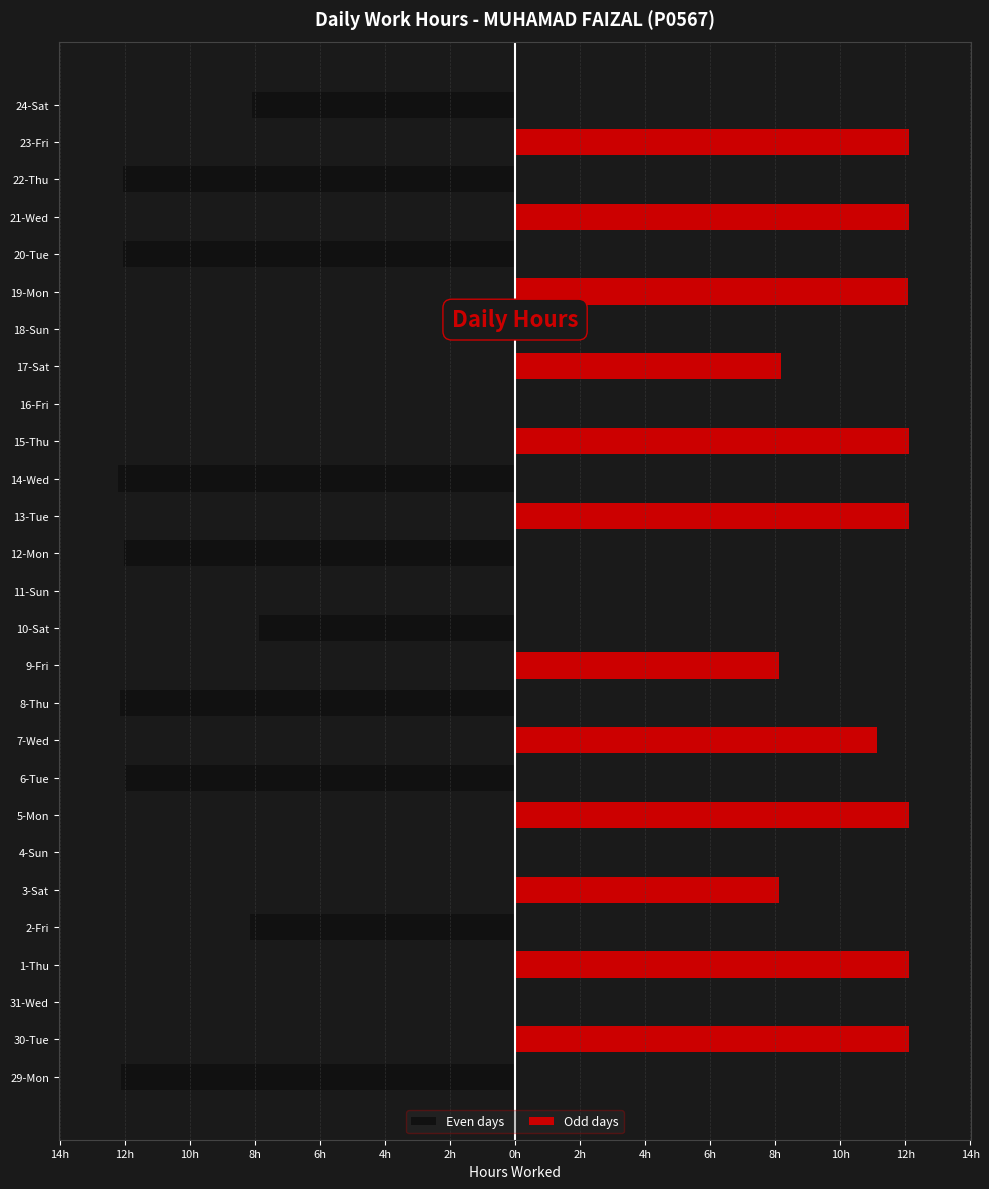

Is it true that Even days equals -2.7 at 24-Sat?

False